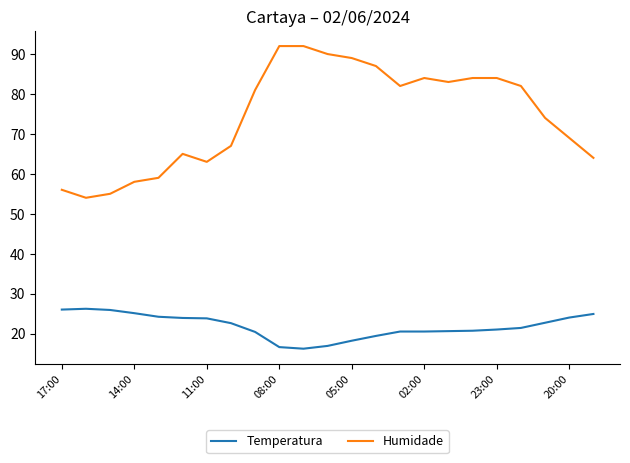

Which series has the largest range (max minus min)?

Humidade